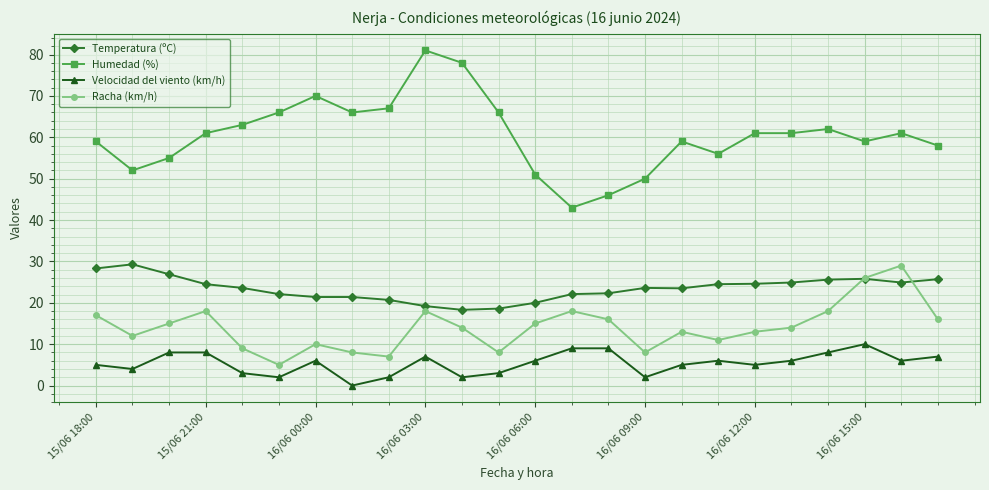

True or false: Velocidad del viento (km/h) and Temperatura (ºC) intersect in this chart.

False